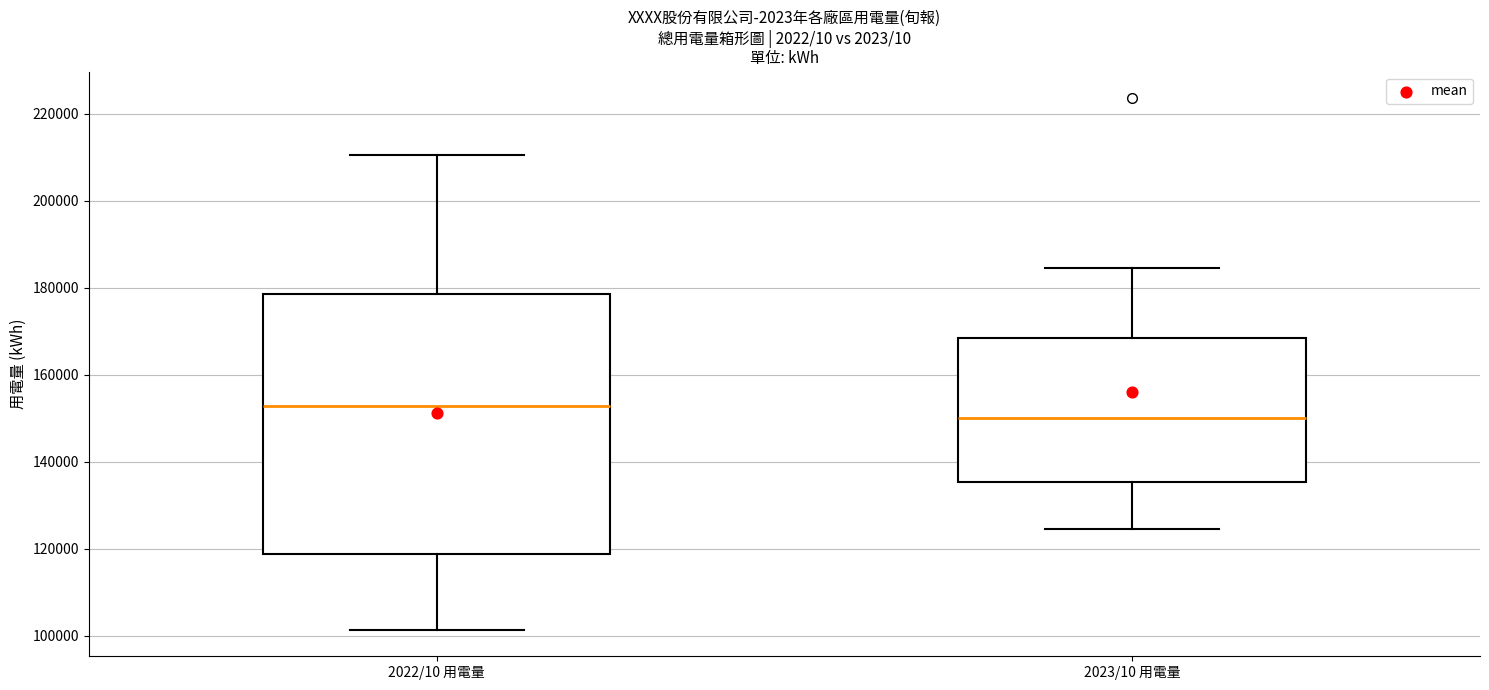

Reading left to right, transcribe this box plot: for each box, give where its median line is, the range the box spans, and where its two whiskers end, as read against the y-axis. The values are not printed on the chart, so give them approximately, as read against the axis.

2022/10 用電量: median 152000, box 118000 to 178000, whiskers 102000 to 210000
2023/10 用電量: median 150000, box 136000 to 168000, whiskers 124000 to 184000